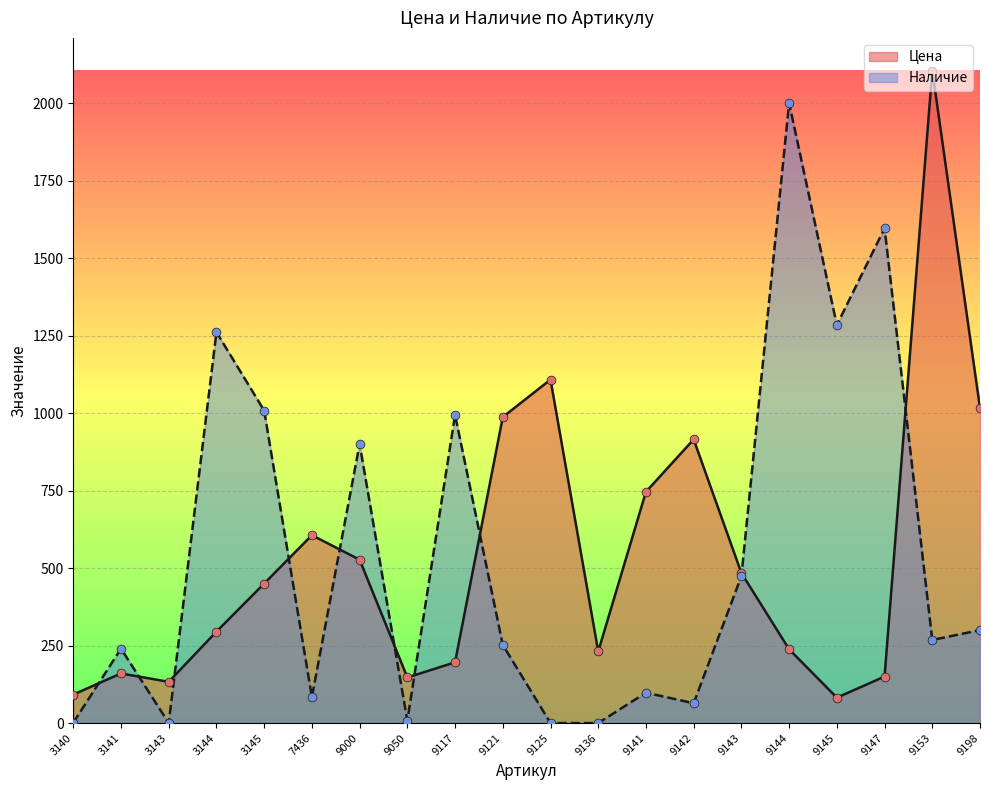

At how many categories does at least one series exceed 1662?

2